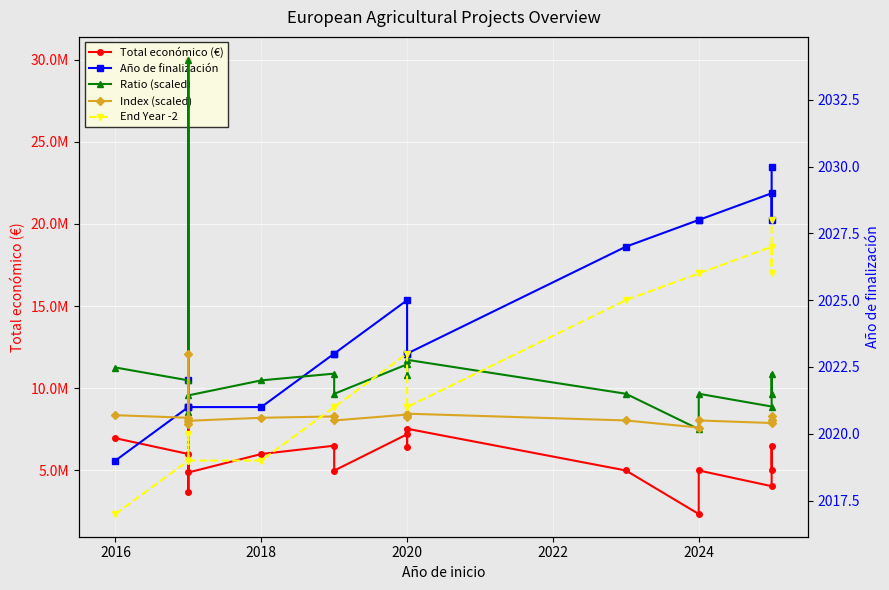

True or false: Total económico (€) has a value of 4997361.0 at 2024.

True